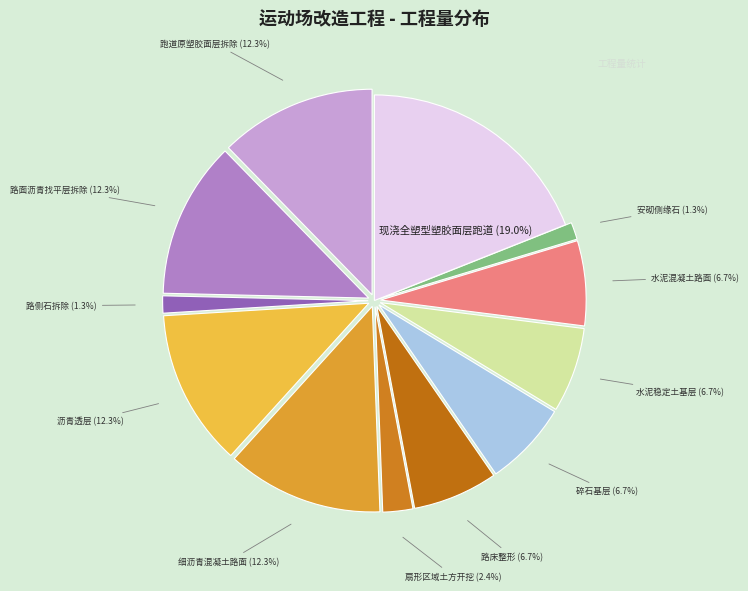

Between 跑道原塑胶面层拆除 and 水泥混凝土路面, which is larger?

跑道原塑胶面层拆除